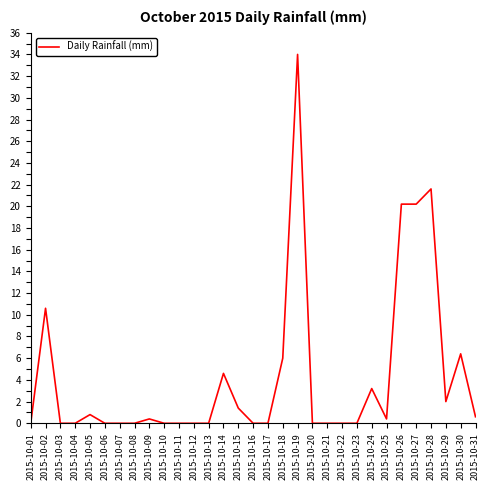

The value at 2015-10-22 is 0.0. True or false?

True